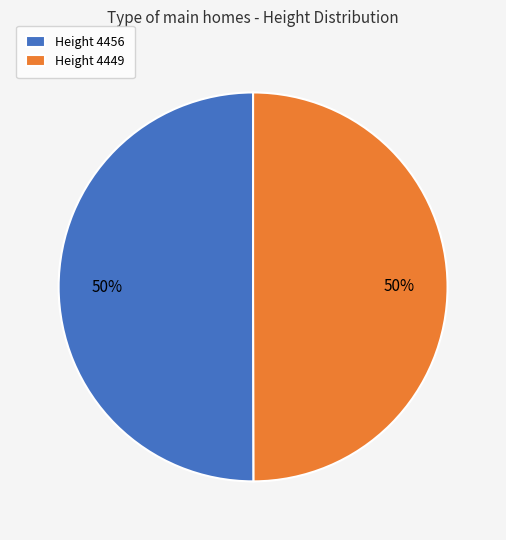

To the nearest percent, what is the average slice percentage?

50%